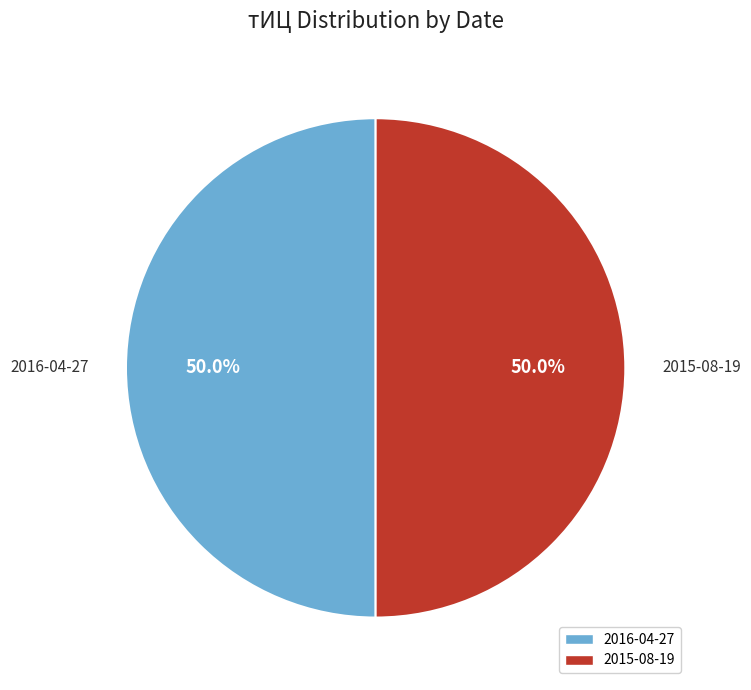

What is the ratio of the value at 2016-04-27 to the value at 2015-08-19?

1.0